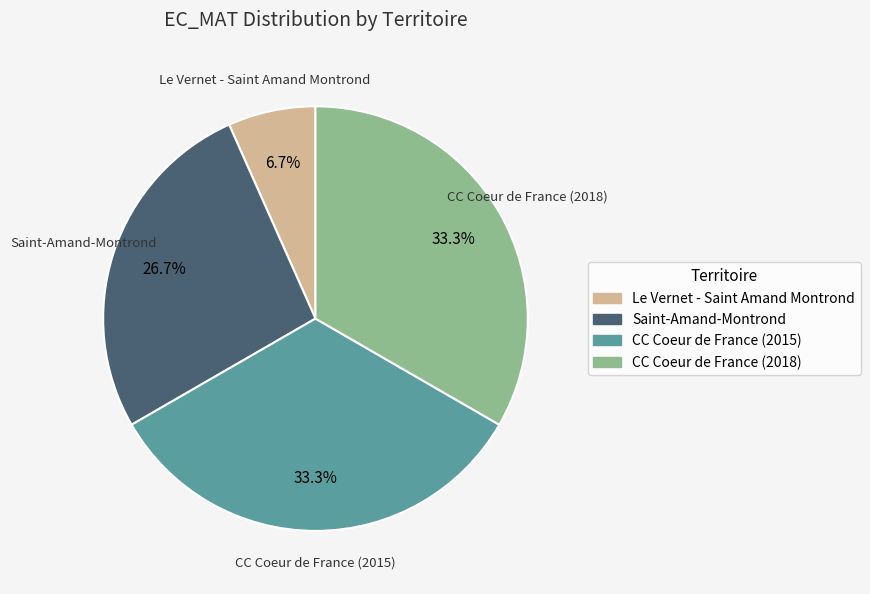

What is the ratio of the value at CC Coeur de France (2018) to the value at Le Vernet - Saint Amand Montrond?

5.0